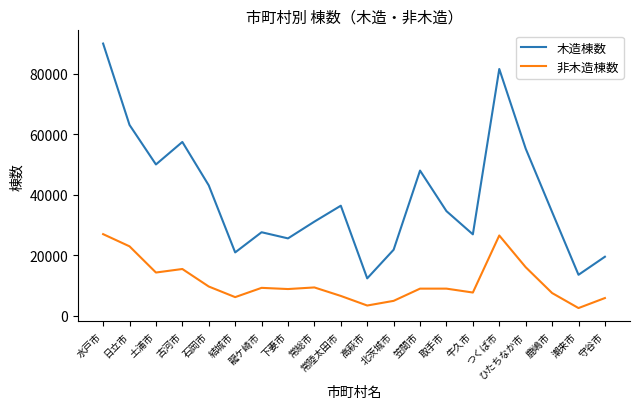

Is the value of 木造棟数 at 古河市 greater than the value of 非木造棟数 at ひたちなか市?

Yes